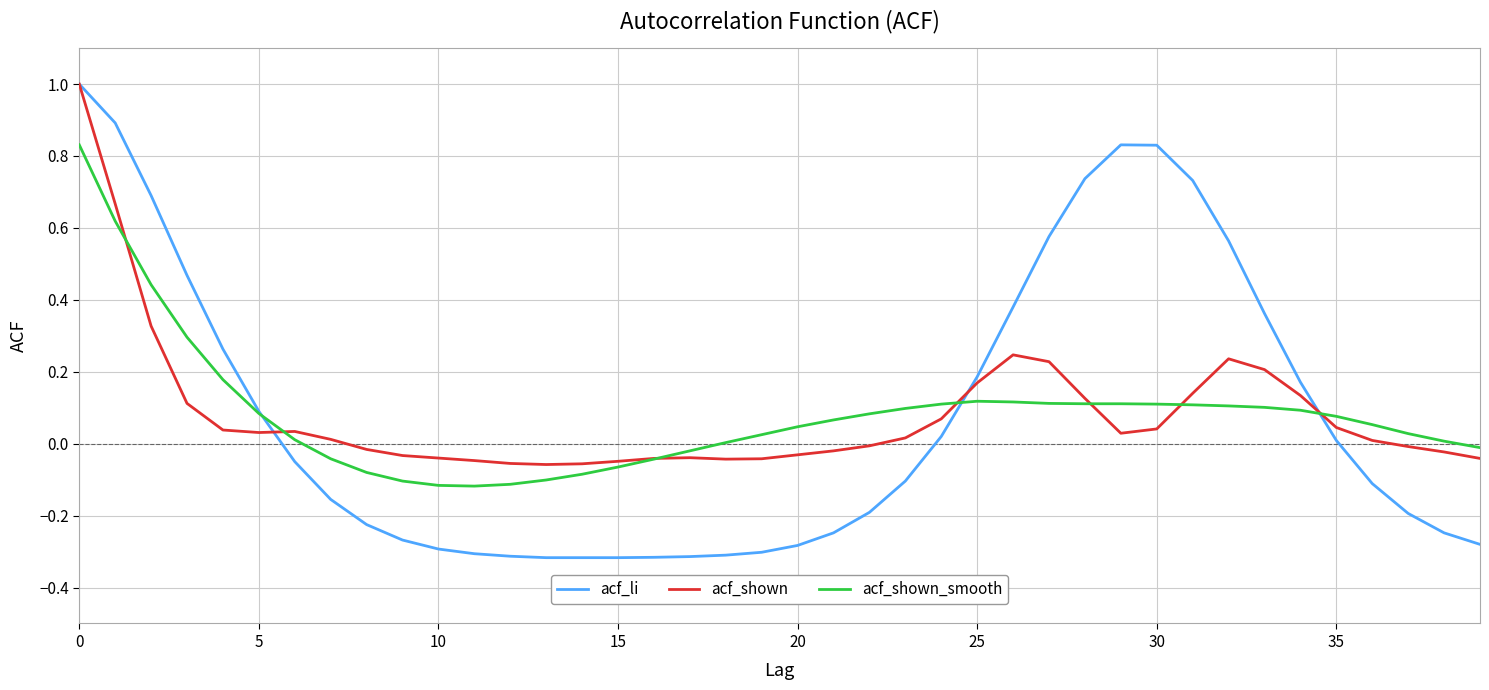

Which series has the largest range (max minus min)?

acf_li